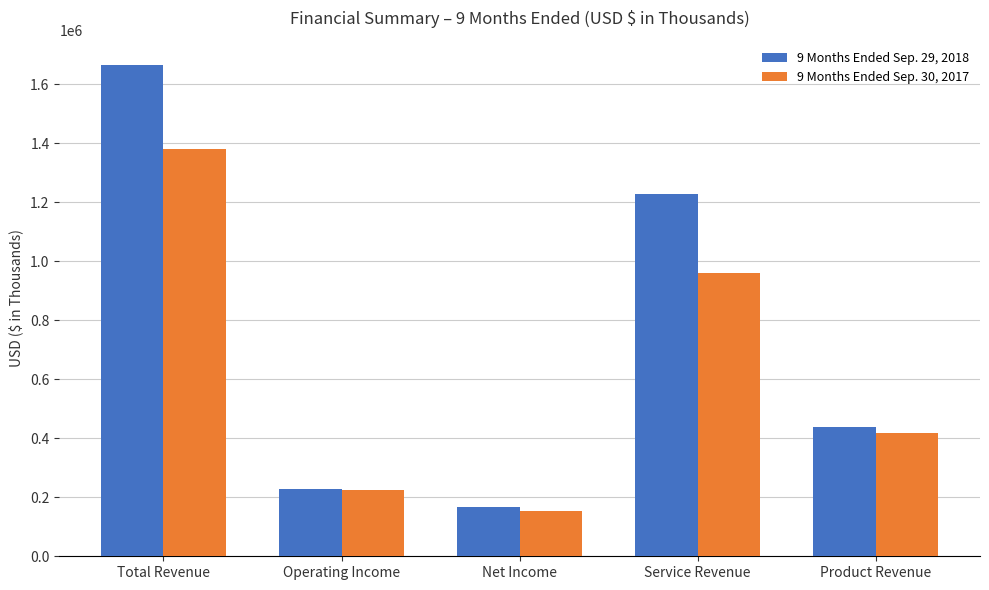

Which category has the highest value across all series?

Total Revenue